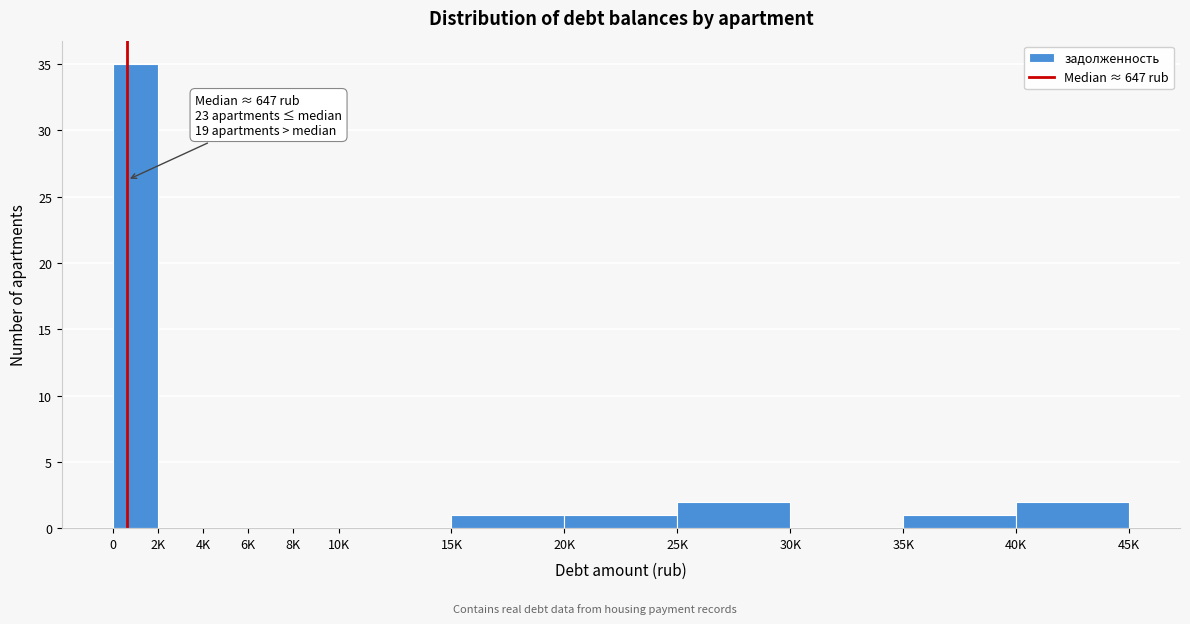

Reading right to left, list all the values displayed in this chart.

40K=2	35K=1	30K=0	25K=2	20K=1	15K=1	10K=0	8K=0	6K=0	4K=0	2K=0	0=35